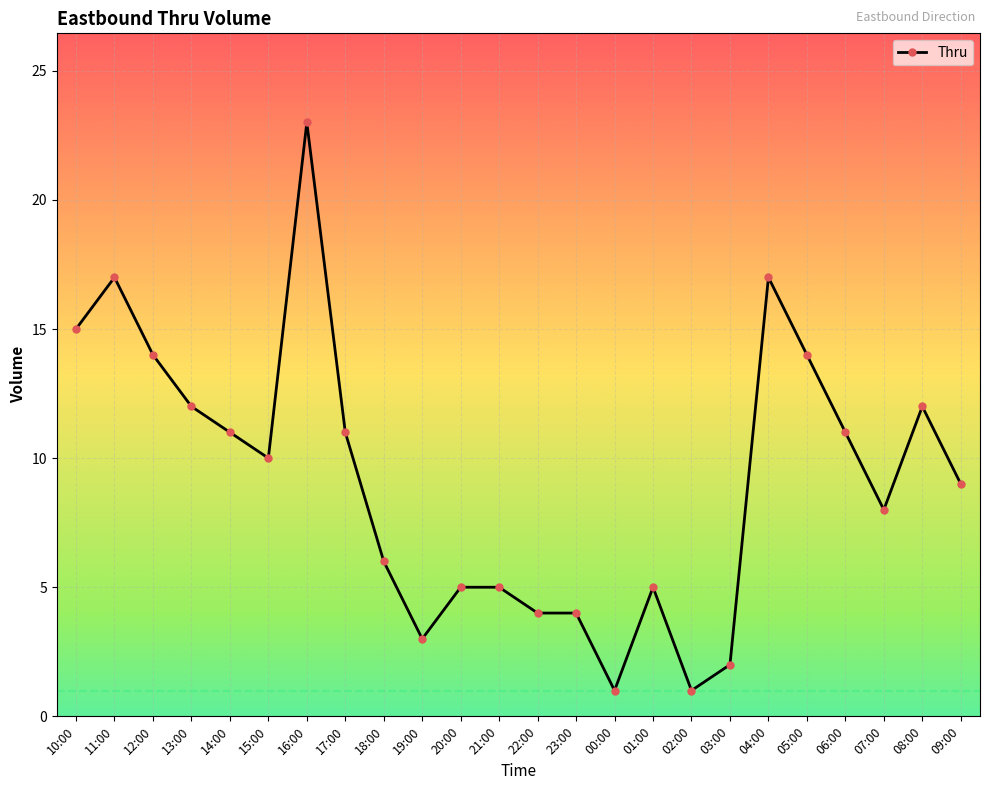

What is the greatest value displayed?

23